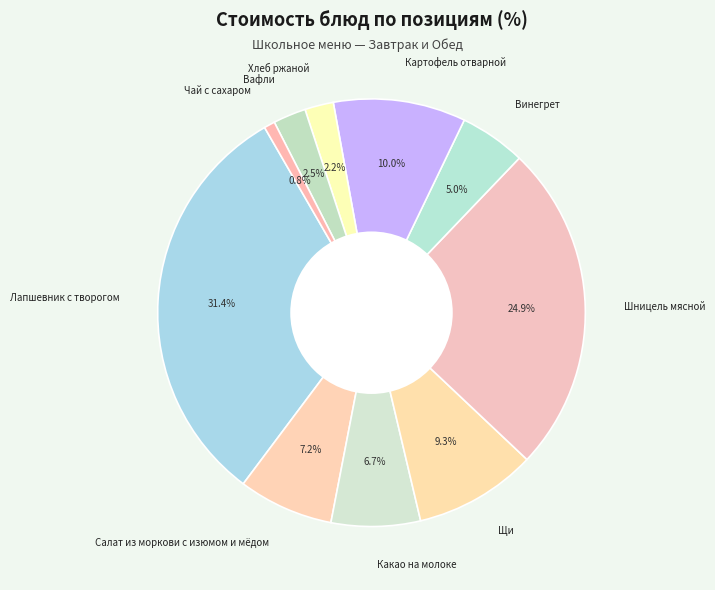

What percentage is NOT represented by Салат из моркови с изюмом и мёдом?

92.8%